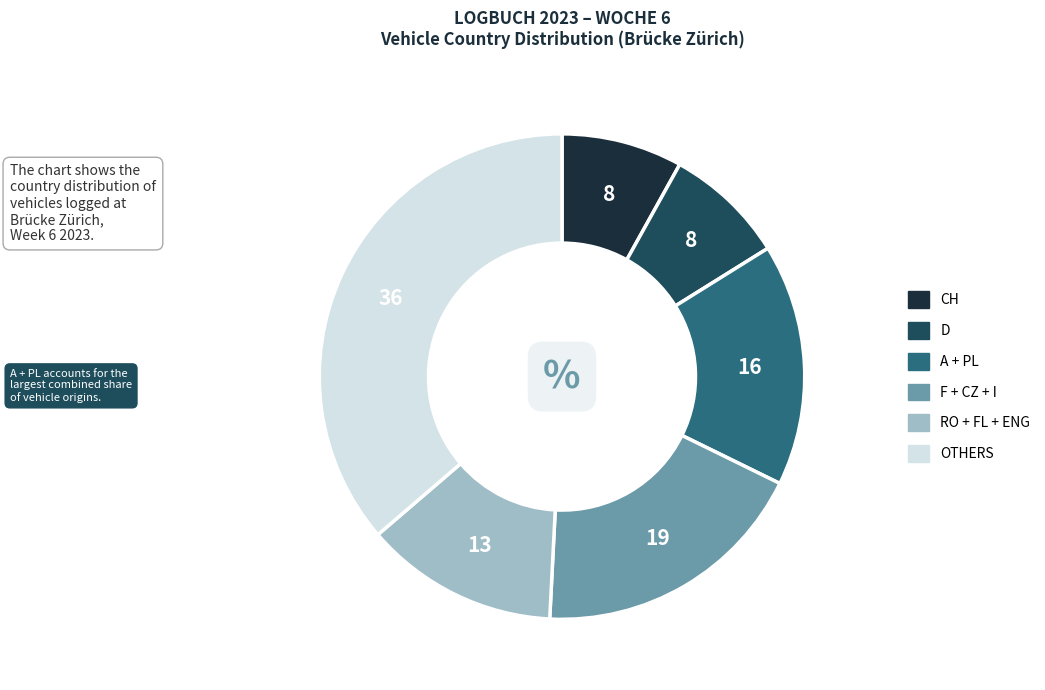

Does any single category account for the majority?

No